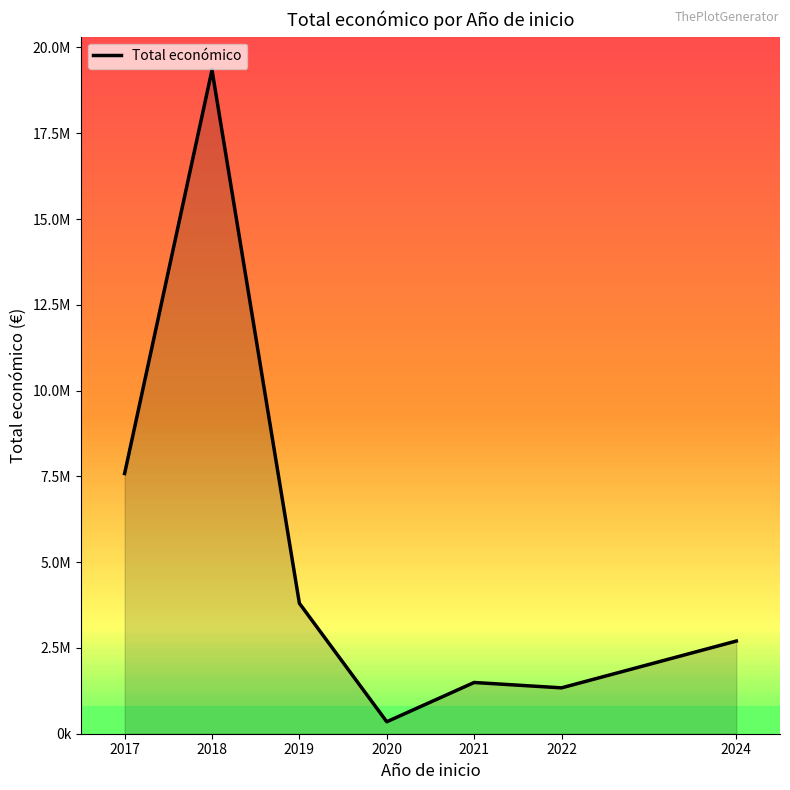

Is this an area chart (filled region under the line)?

Yes